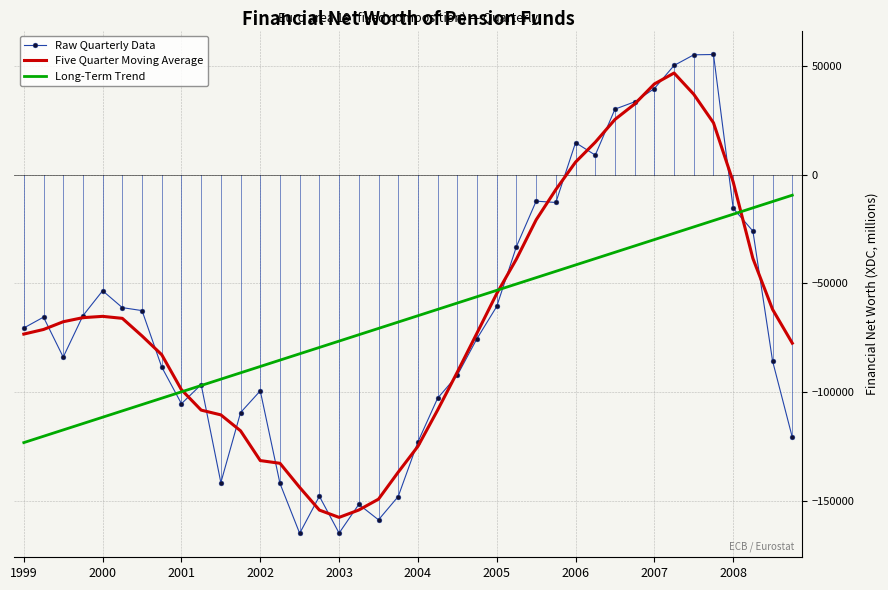

What is the maximum value for Five Quarter Moving Average?

46742.5